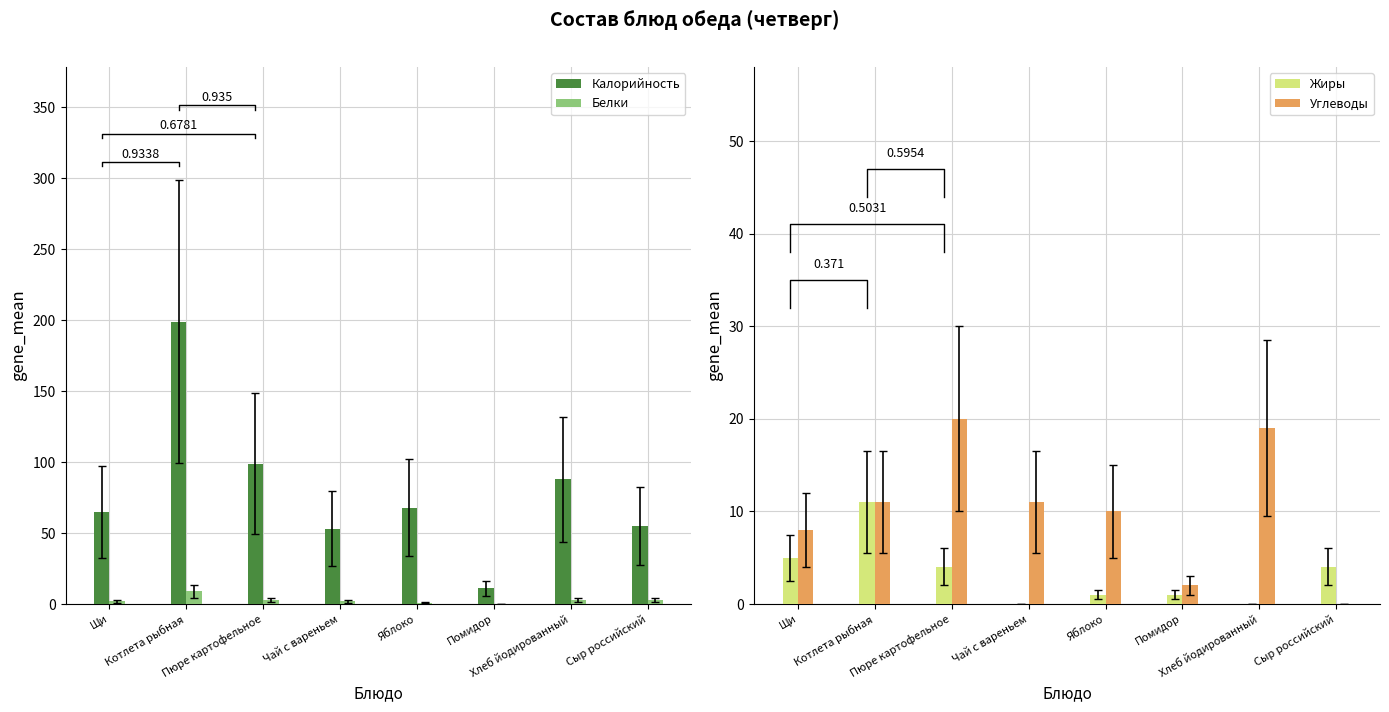

Reading right to left, extract all data points from this chart.

Калорийность: 55	88	11	68	53	99	199	65
Белки: 3	3	0	1	2	3	9	2
Жиры: 4	0	1	1	0	4	11	5
Углеводы: 0	19	2	10	11	20	11	8